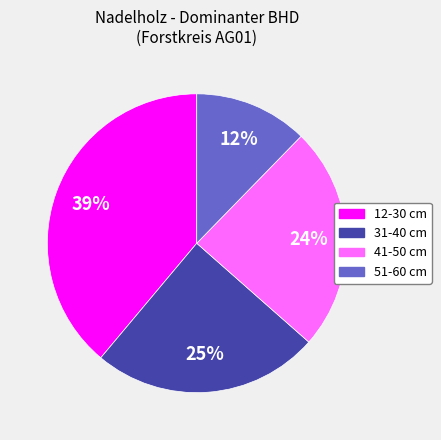

Which has a higher value, 41-50 cm or 51-60 cm?

41-50 cm